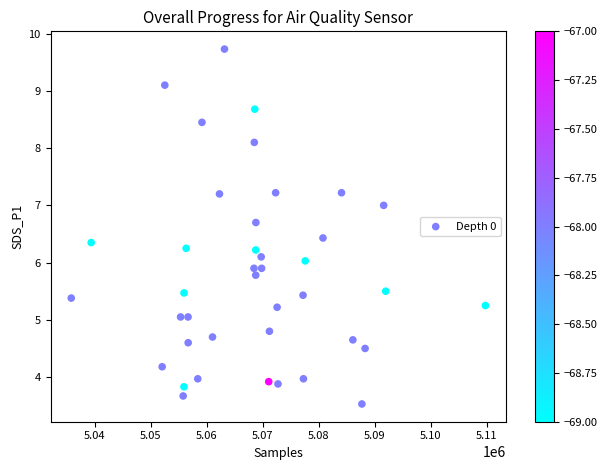

What is the range of X values (max minus min)?

73919.0